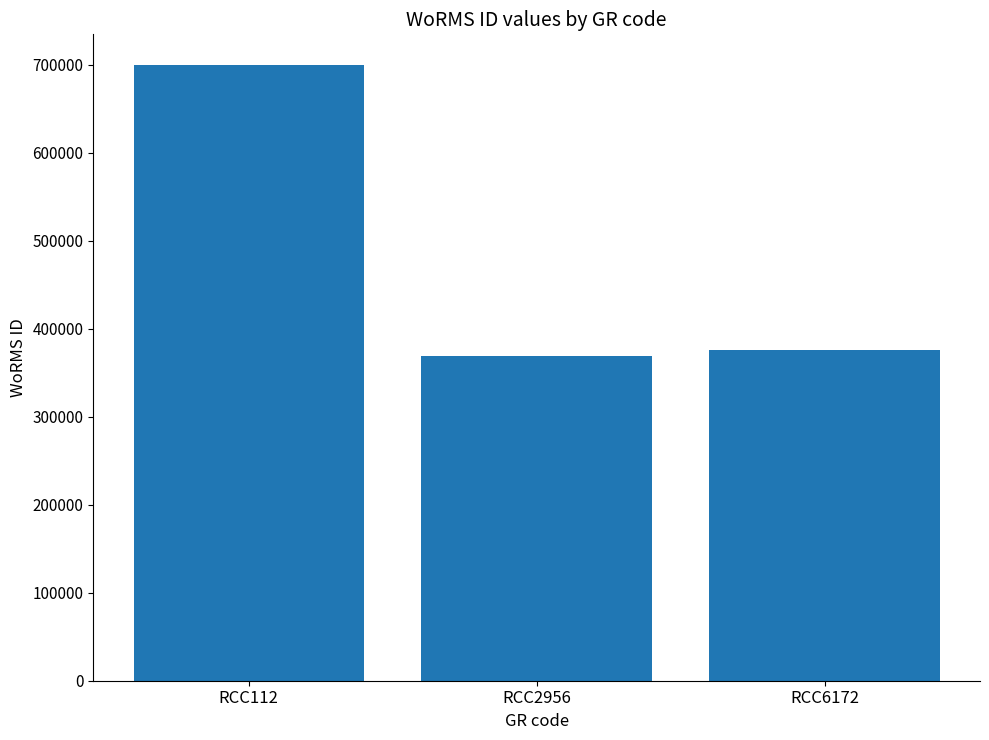

Which has a higher value, RCC112 or RCC6172?

RCC112